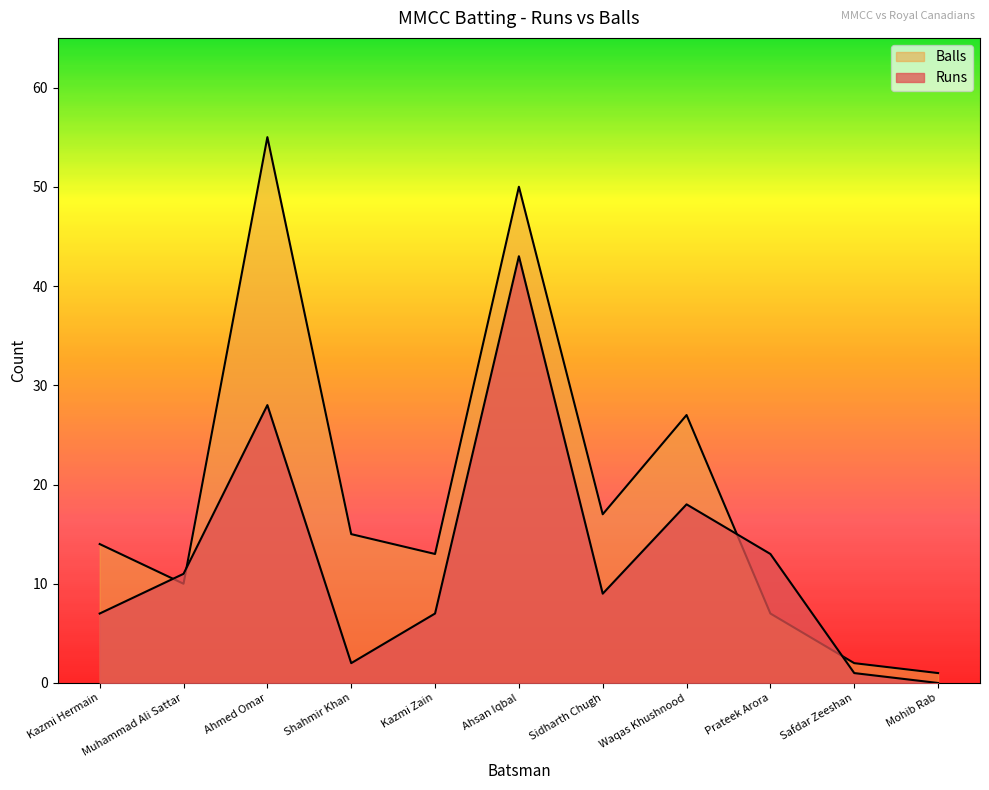

Which series ends up on top after the final intersection of Balls and Runs?

Balls